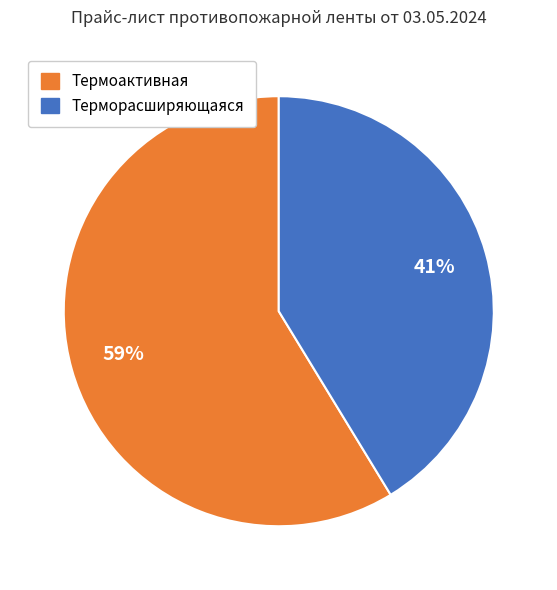

How many slices are in this pie chart?

2